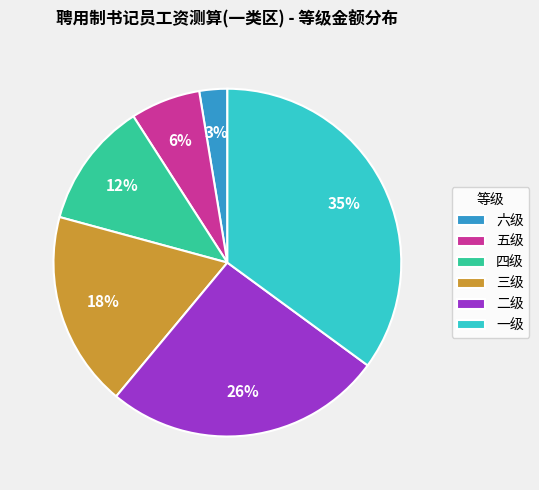

How many slices are in this pie chart?

6